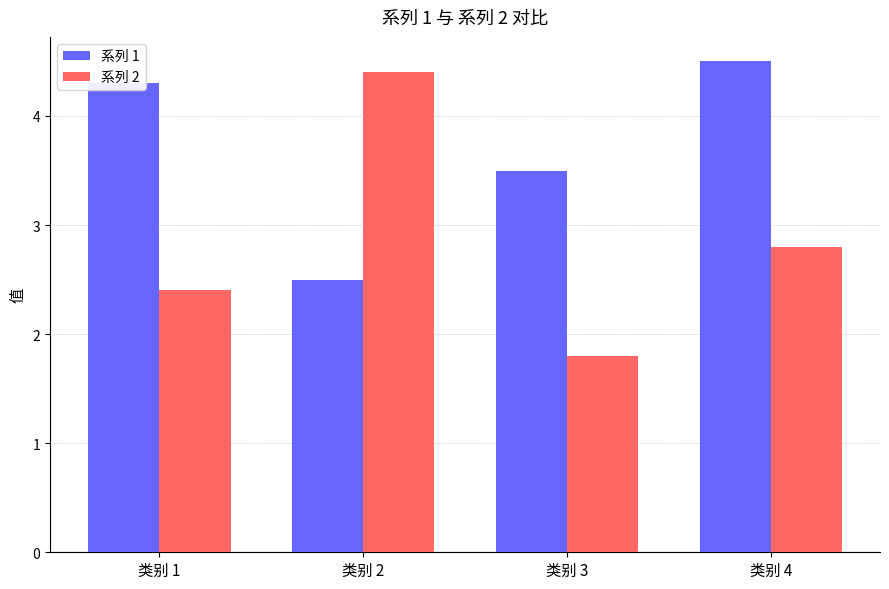

What are all the series names shown in the legend?

系列 1, 系列 2